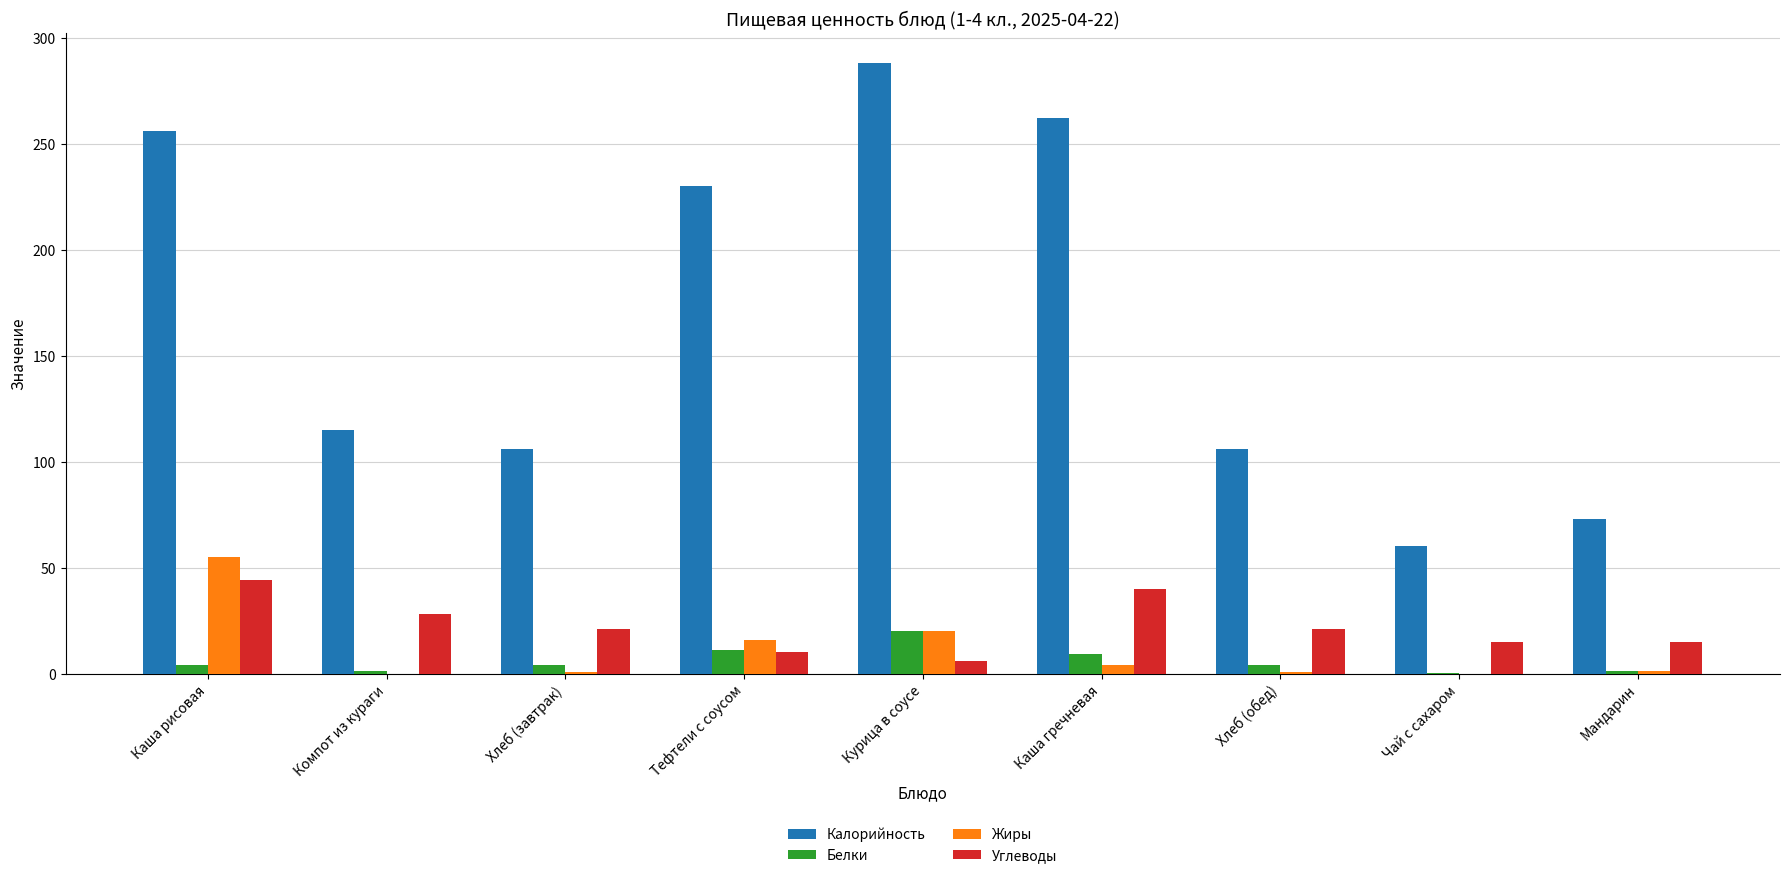

What is the sum of all Белки values?

54.3